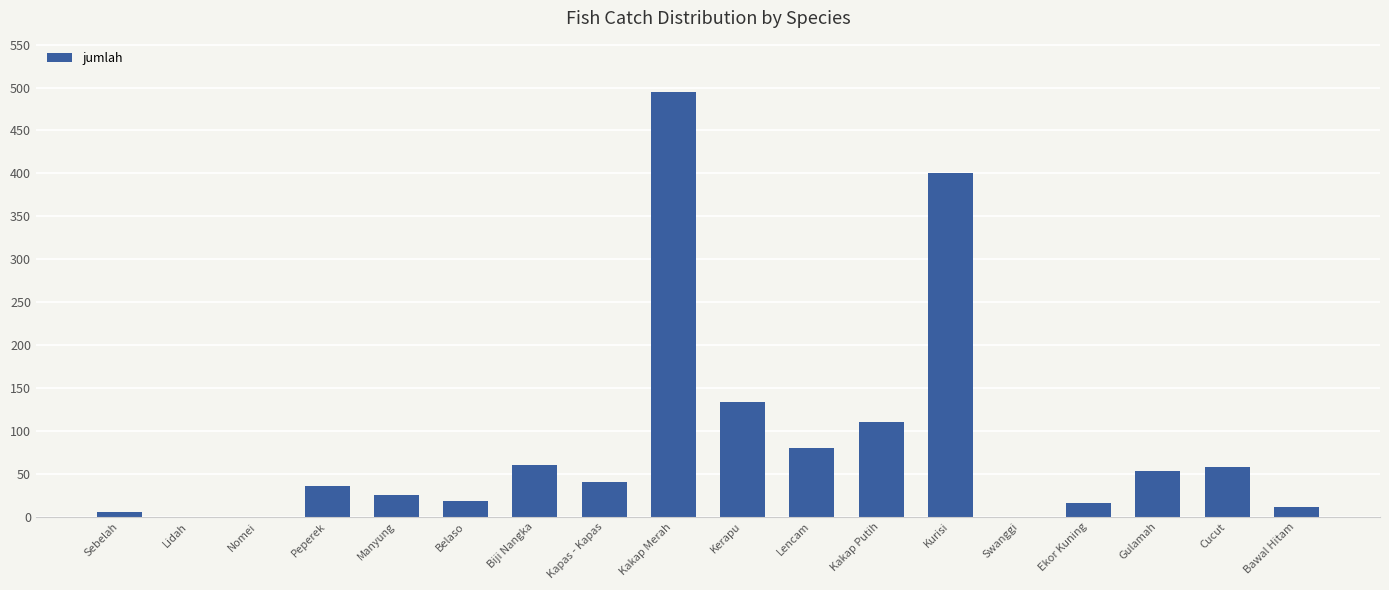

Which has a higher value, Nomei or Kapas - Kapas?

Kapas - Kapas